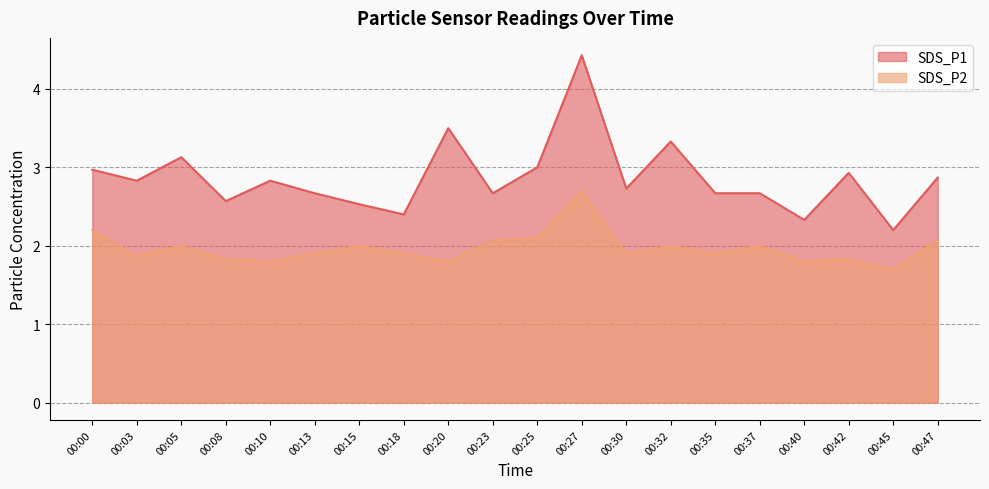

The value of SDS_P1 at 00:32 is 5.9. True or false?

False